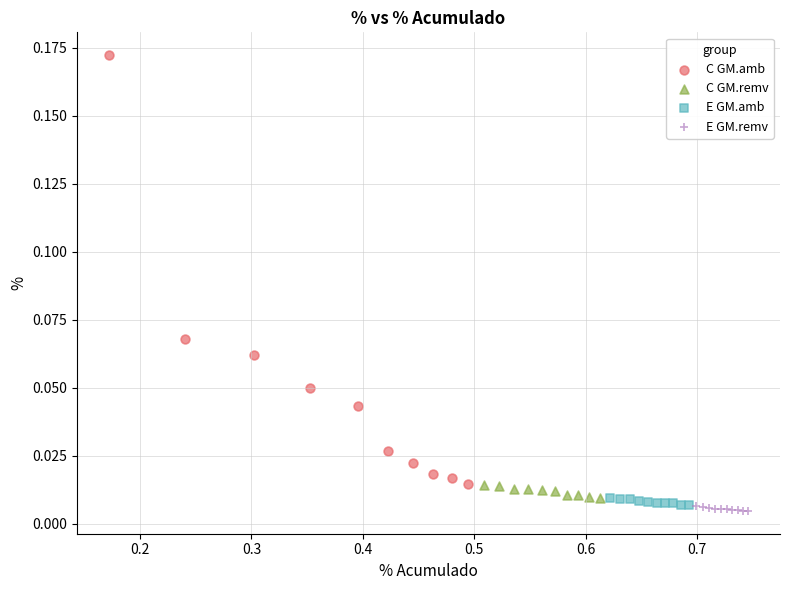

Which series reaches the minimum Y coordinate?

E GM.remv